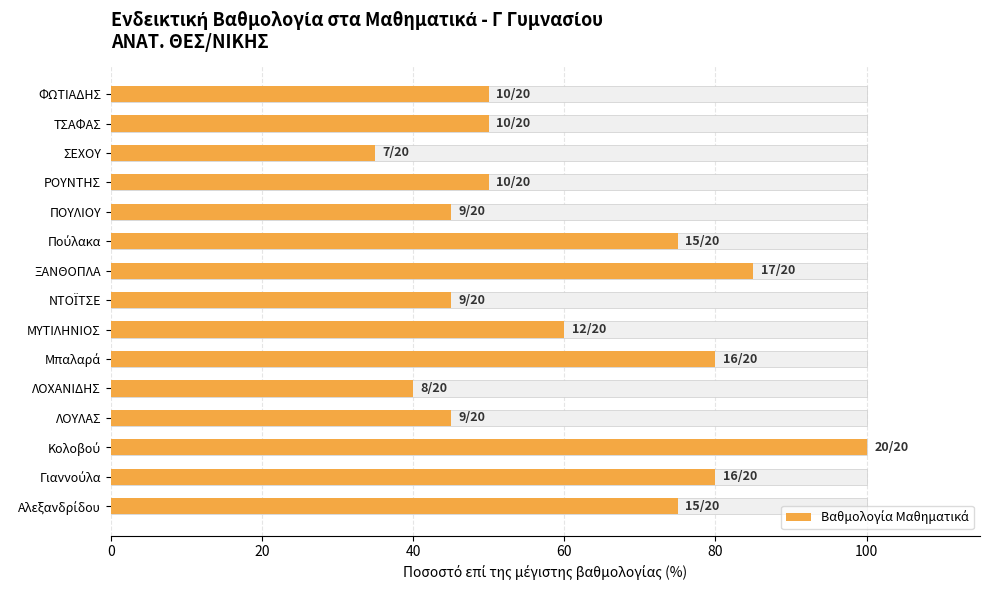

What is the minimum value shown in the chart?

35